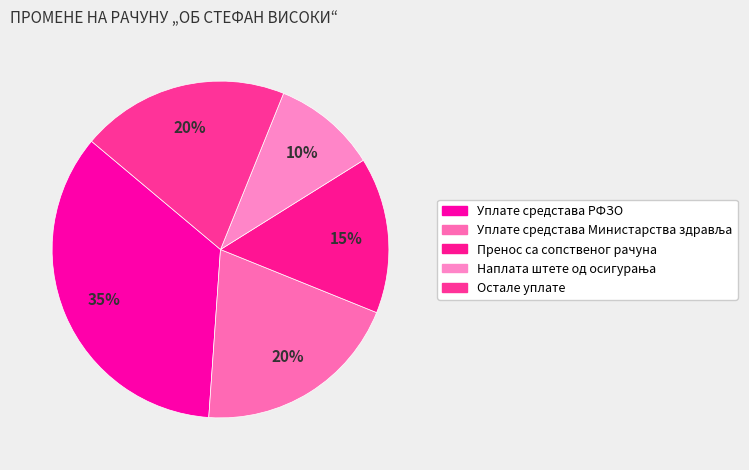

Count the number of slices in the pie.

5